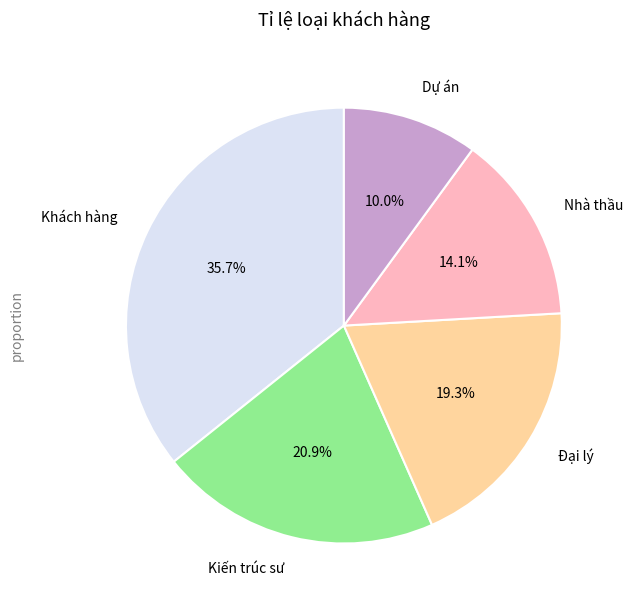

How many slices are in this pie chart?

5